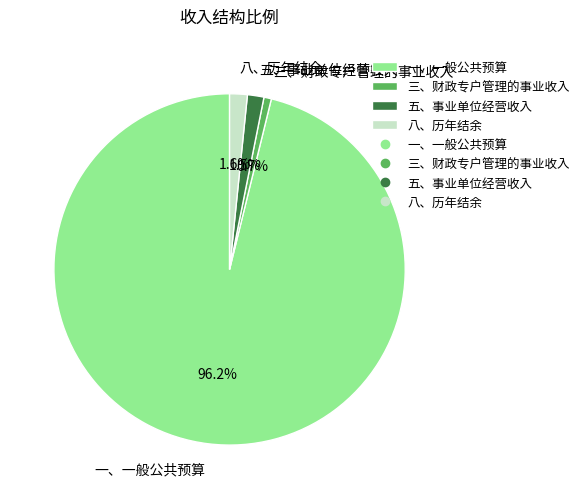

How many slices are in this pie chart?

4